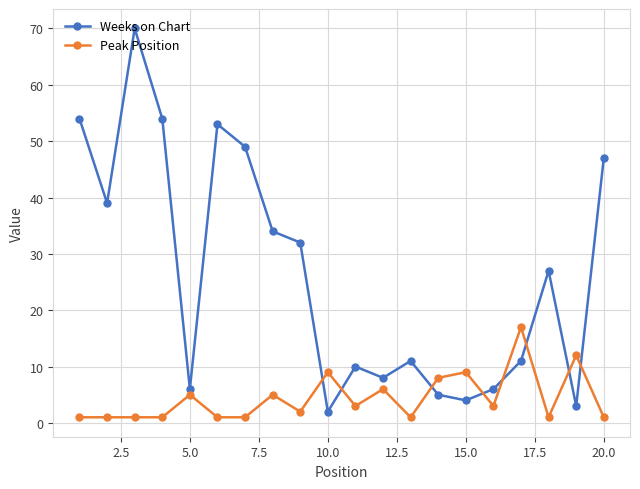

True or false: Weeks on Chart has more than 1 points higher than both neighbors.

True